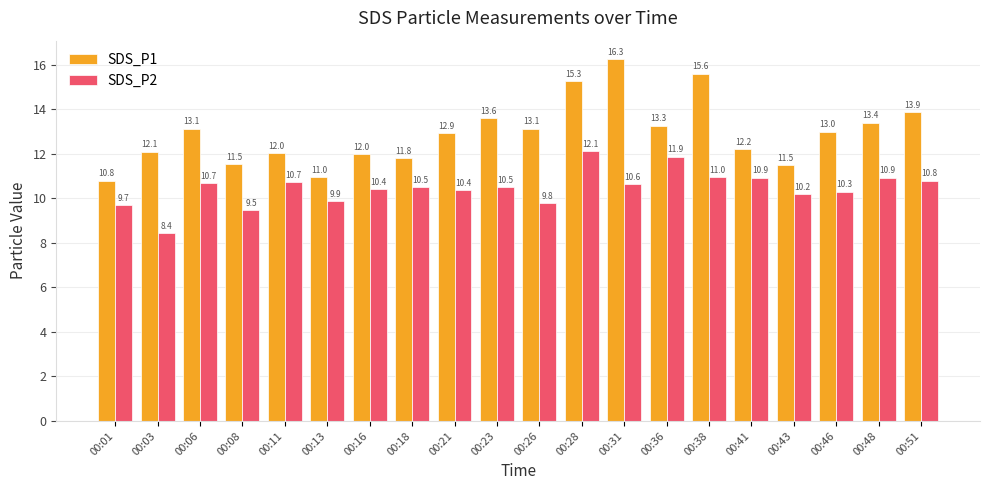

What is the total value across all series at 00:51?

24.7